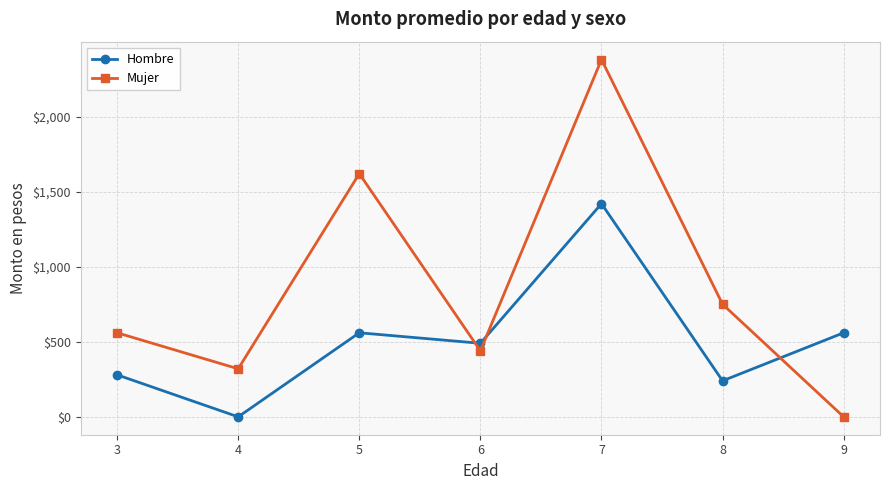

Reading left to right, list all the values displayed in this chart.

Hombre: 280	0	560	490	1420	240	560
Mujer: 560	320	1620	440	2380	750	0